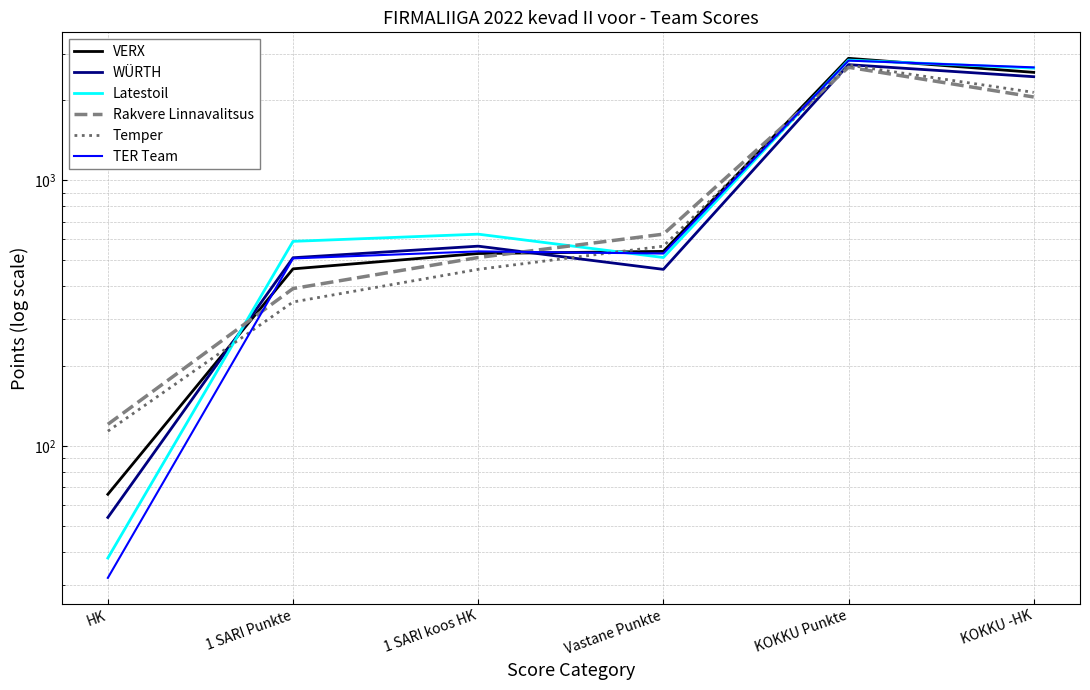

Reading left to right, extract all data points from this chart.

VERX: HK=66	1 SARI Punkte=465	1 SARI koos HK=531	Vastane Punkte=541	KOKKU Punkte=2880	KOKKU -HK=2550
WÜRTH: HK=54	1 SARI Punkte=512	1 SARI koos HK=566	Vastane Punkte=463	KOKKU Punkte=2726	KOKKU -HK=2456
Latestoil: HK=38	1 SARI Punkte=590	1 SARI koos HK=628	Vastane Punkte=513	KOKKU Punkte=2836	KOKKU -HK=2646
Rakvere Linnavalitsus: HK=121	1 SARI Punkte=392	1 SARI koos HK=513	Vastane Punkte=628	KOKKU Punkte=2665	KOKKU -HK=2060
Temper: HK=114	1 SARI Punkte=349	1 SARI koos HK=463	Vastane Punkte=566	KOKKU Punkte=2714	KOKKU -HK=2144
TER Team: HK=32	1 SARI Punkte=509	1 SARI koos HK=541	Vastane Punkte=531	KOKKU Punkte=2823	KOKKU -HK=2663